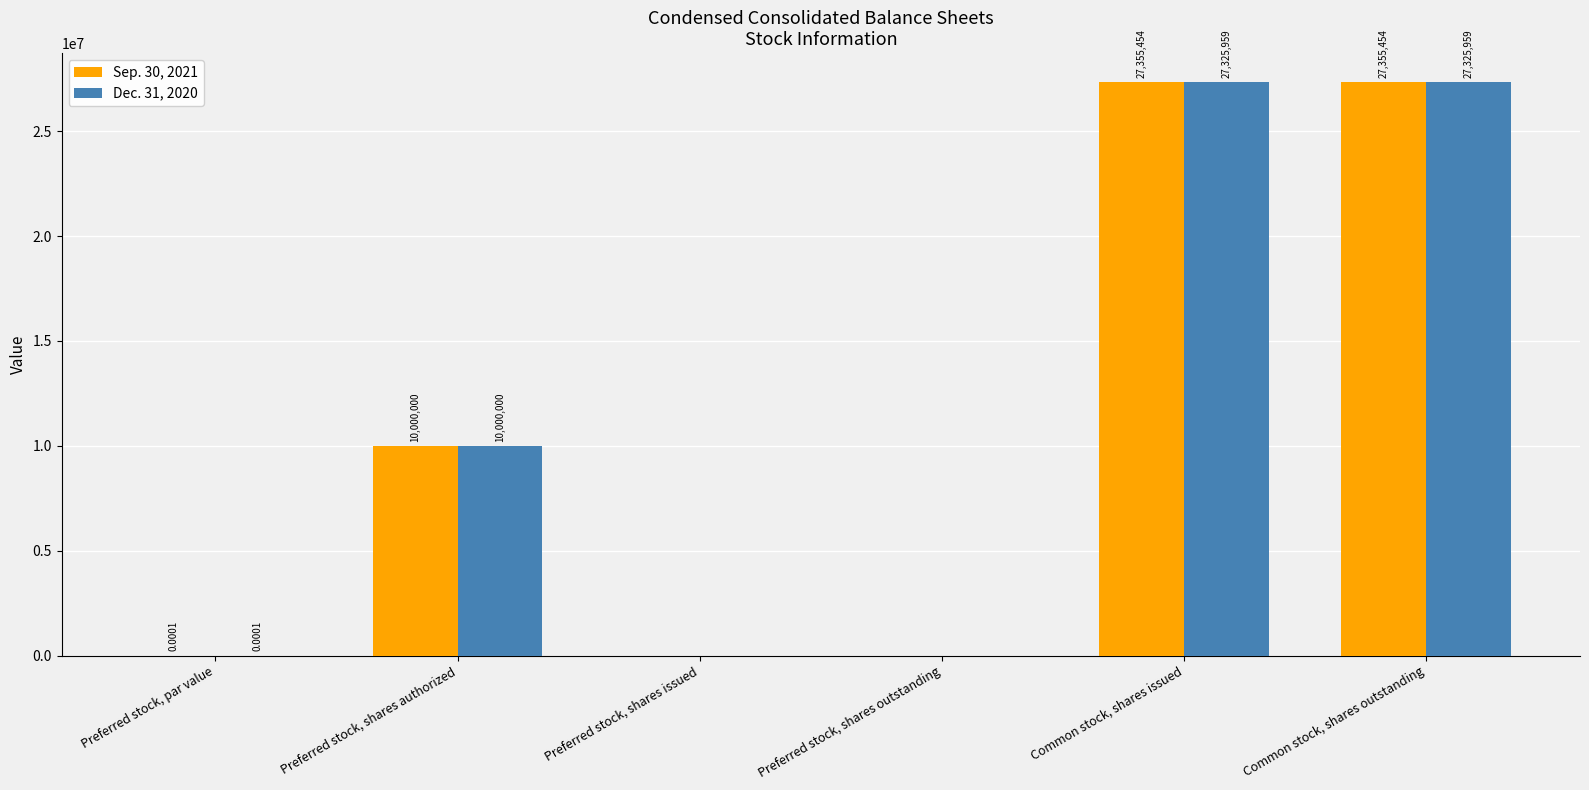

Which series has the largest total across all categories?

Sep. 30, 2021